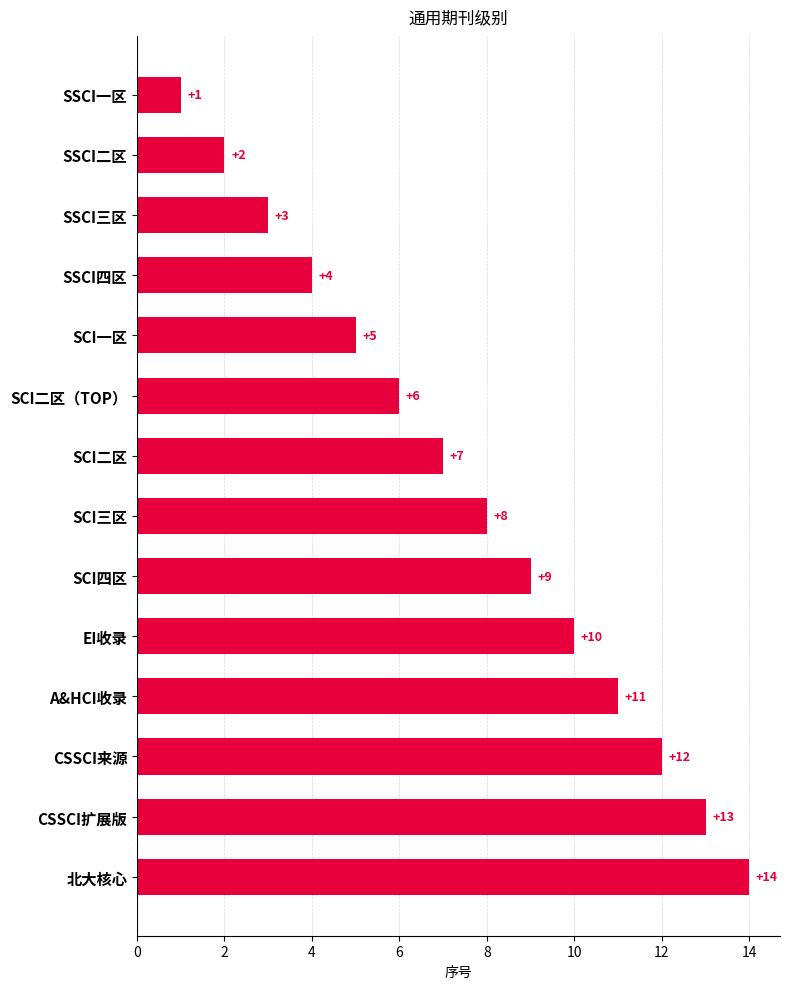

What is the label of the 1st bar from the bottom?

北大核心